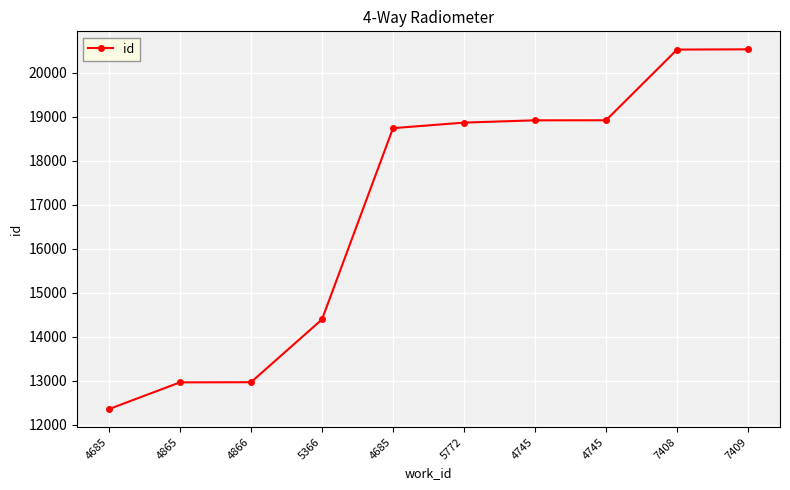

What is the average value?

16920